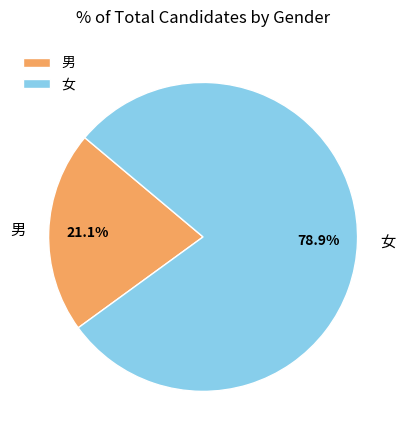

What is the smallest slice in the pie chart?

男